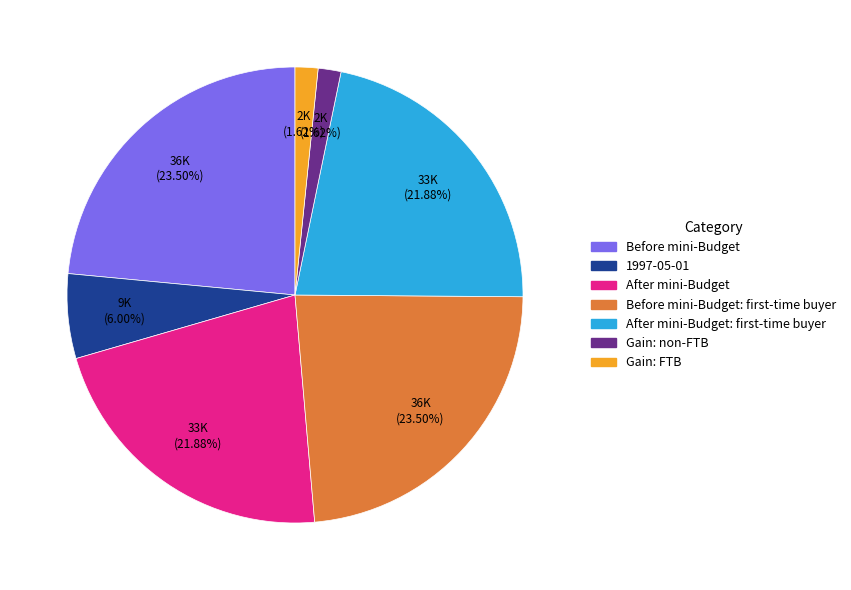

To the nearest percent, what is the difference between the largest and smallest slice percentages?

22%